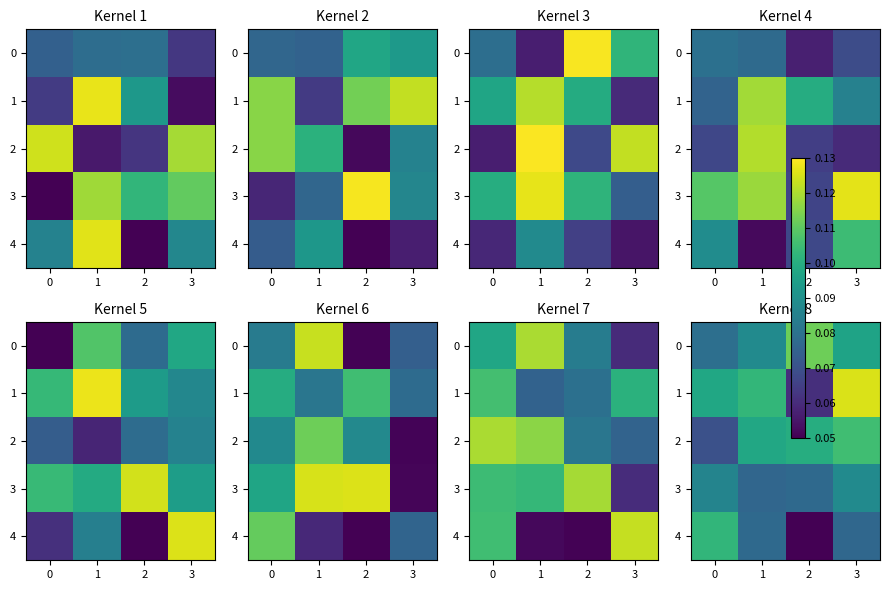

Which category has the highest value in the 3 series?

3